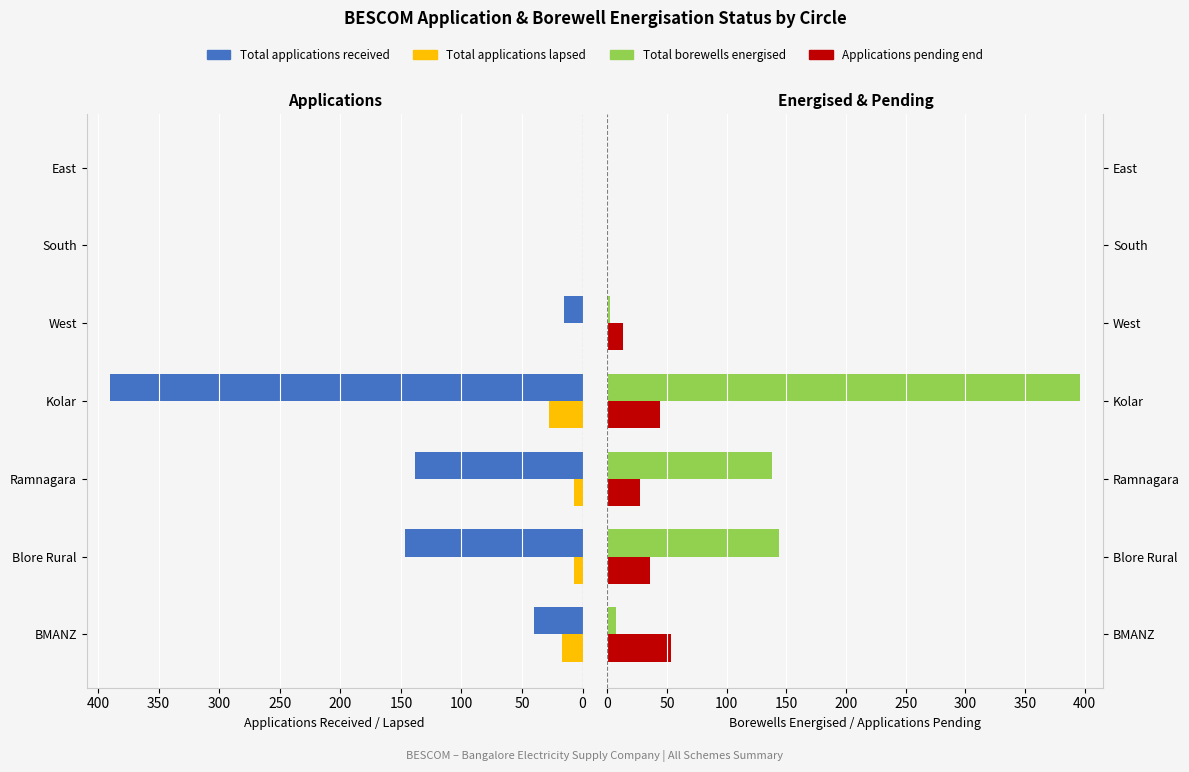

Does the chart contain any negative values?

No